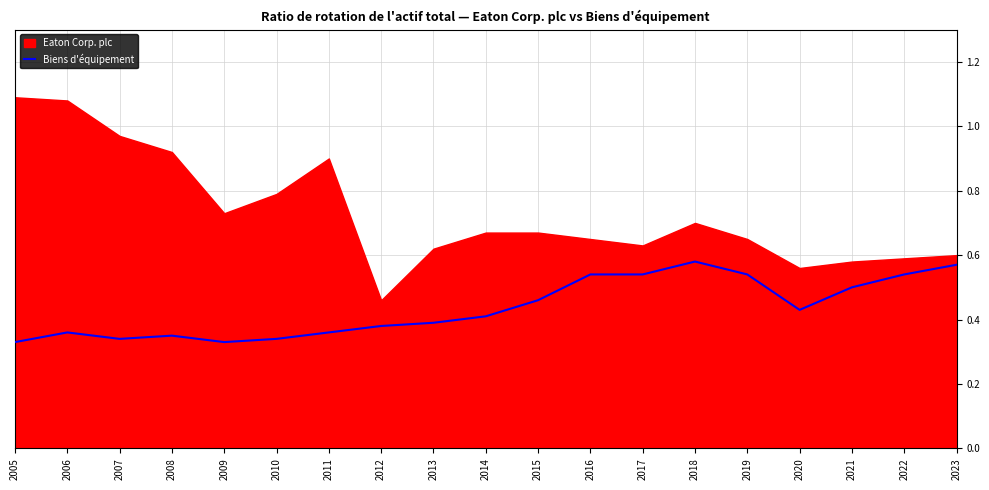

What value does the data have at 2009?

0.3